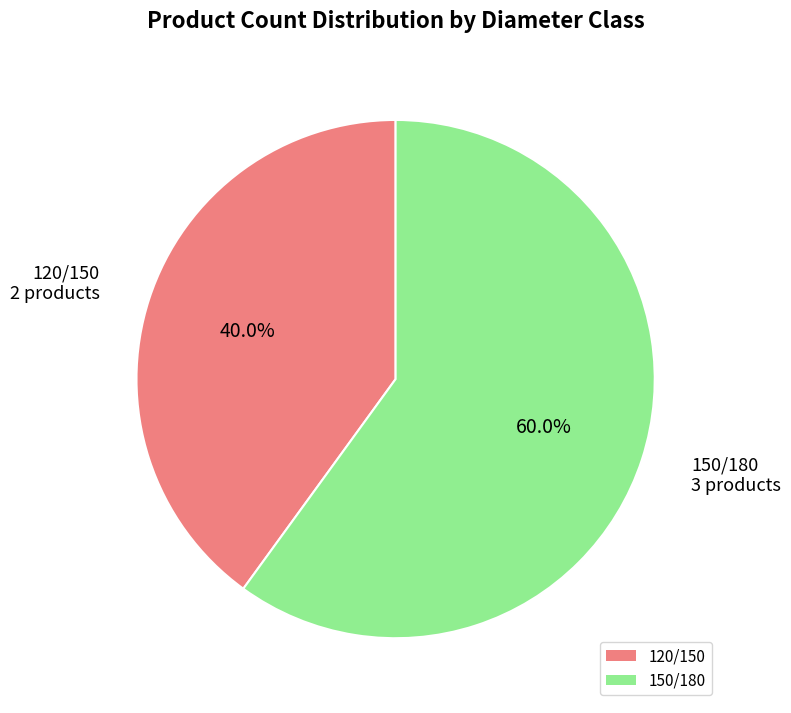

True or false: 150/180 accounts for 60% of the total.

True